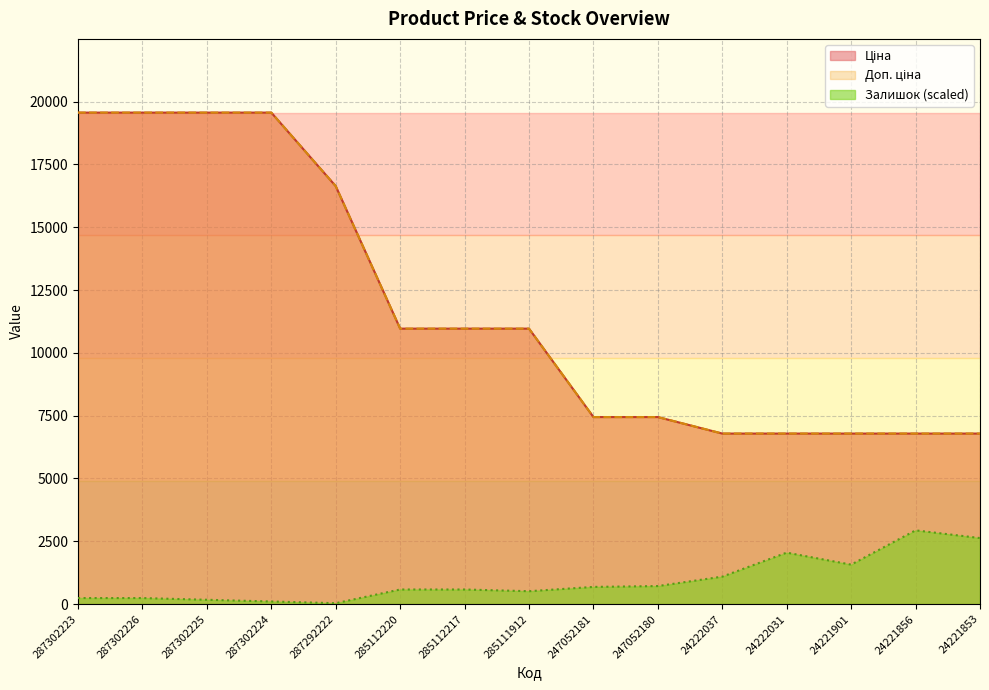

True or false: Доп. ціна and Ціна intersect in this chart.

False